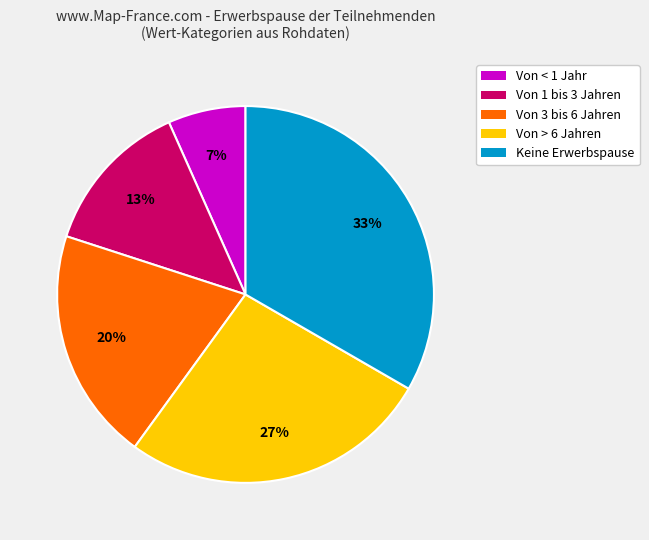

How many segments does this pie chart have?

5